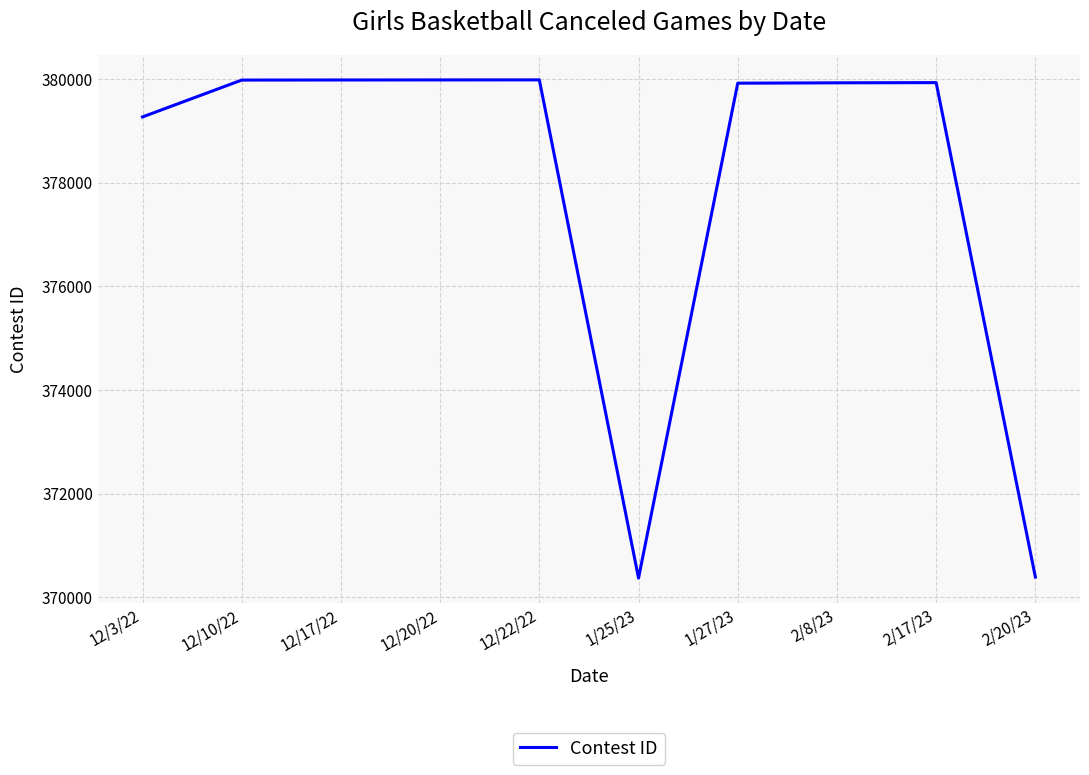

What is the greatest value displayed?

379986